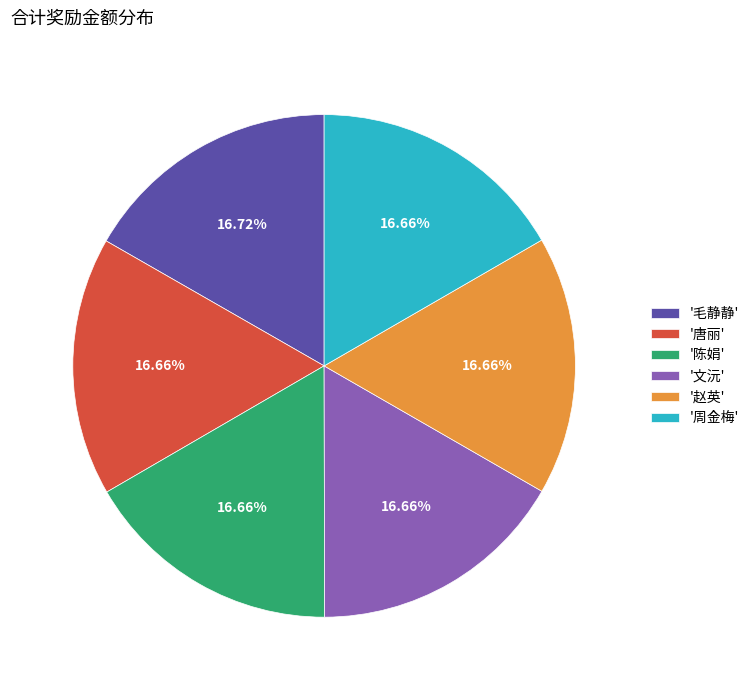

Does '周金梅' account for over 50% of the chart?

No